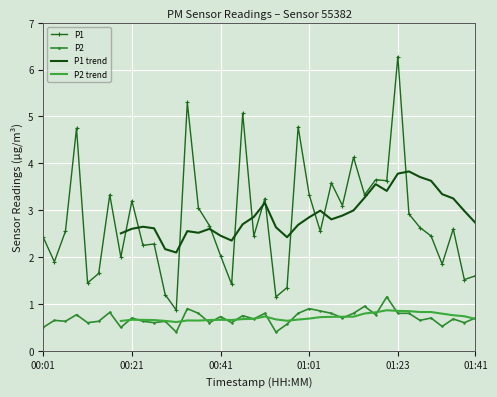

Which series has the widest spread of values?

P1